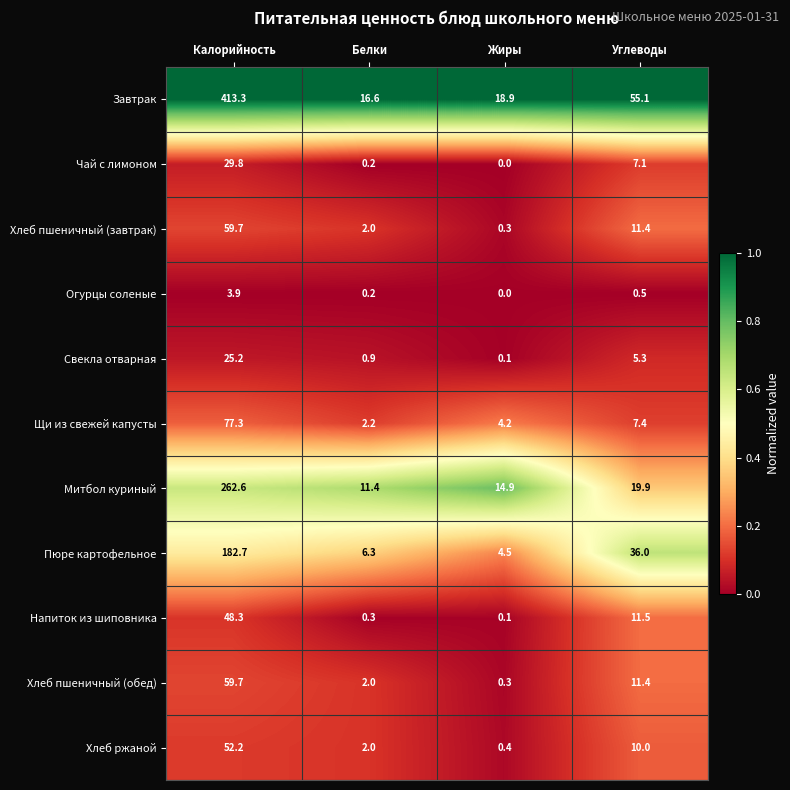

Where does the Хлеб ржаной series first go above 10?

Калорийность